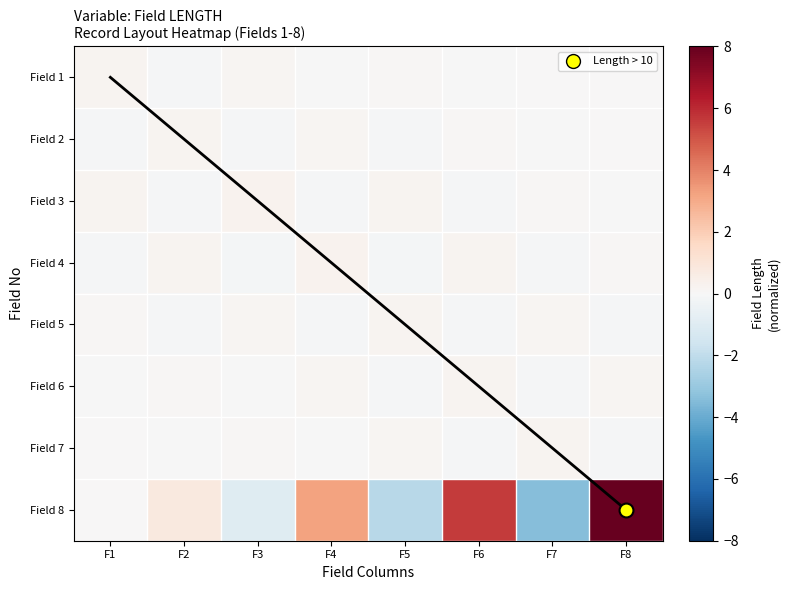

At which category does the chart reach its minimum across all series?

F7